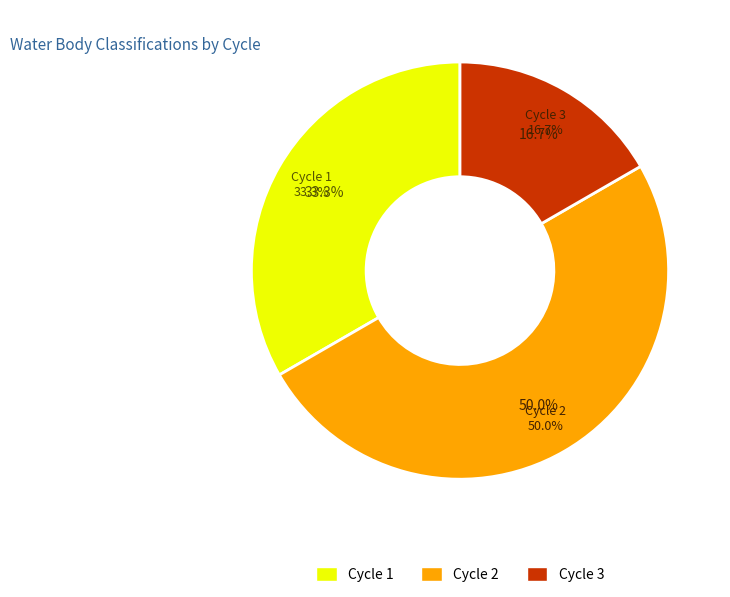

Does Cycle 3 represent more than half of the total?

No